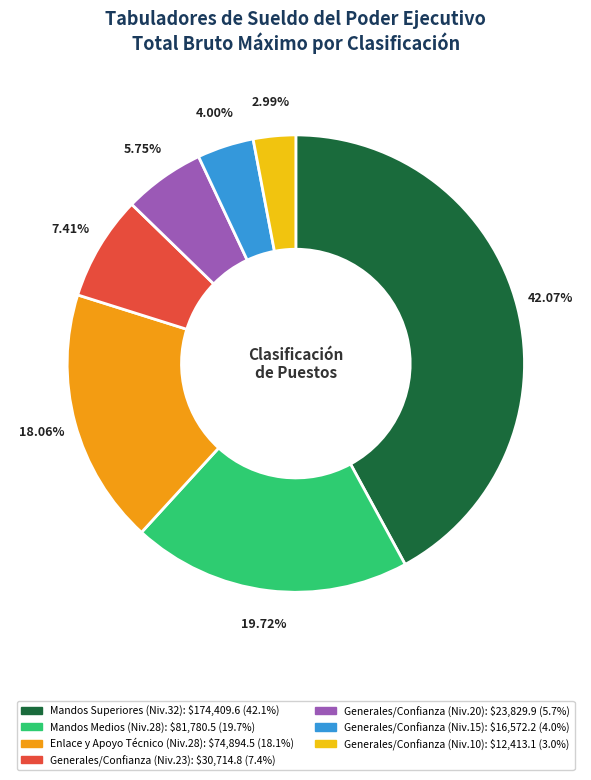

Is there any slice that represents more than half of the pie?

No